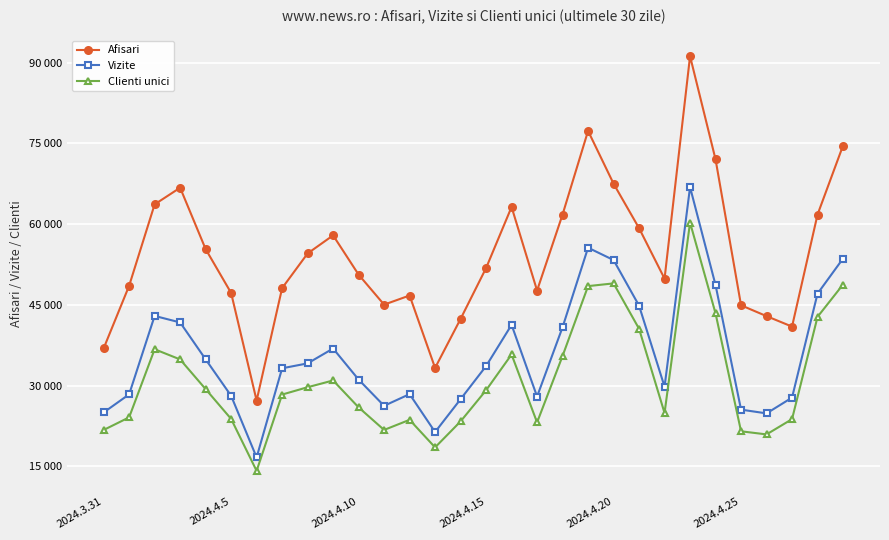

What are all the series names shown in the legend?

Afisari, Vizite, Clienti unici